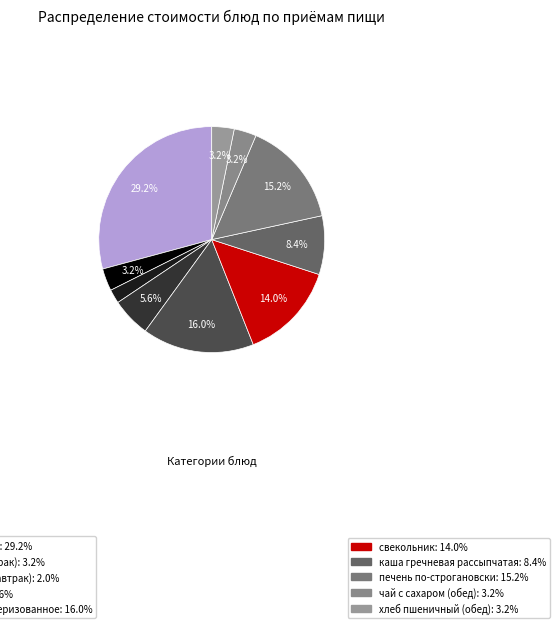

To the nearest percent, what is the average slice percentage?

10%